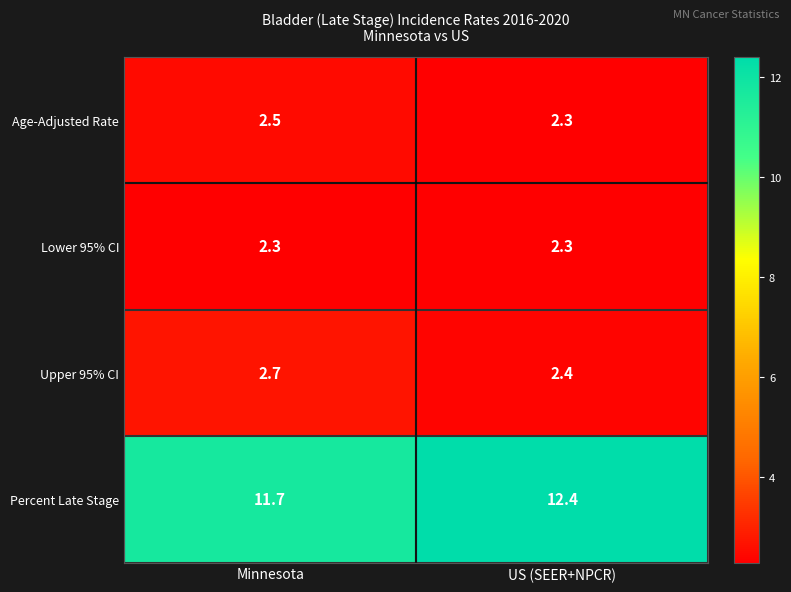

What is the greatest value displayed?

12.4